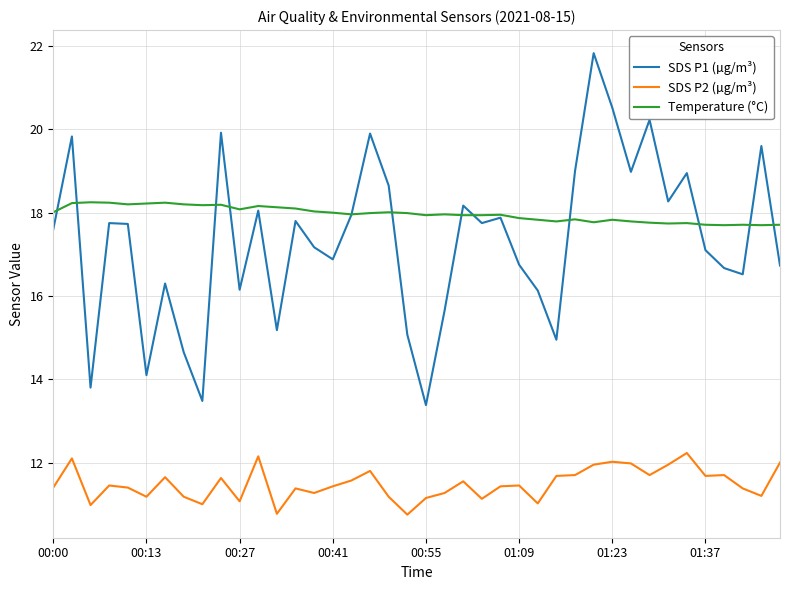

What are all the series names shown in the legend?

SDS P1 (µg/m³), SDS P2 (µg/m³), Temperature (°C)